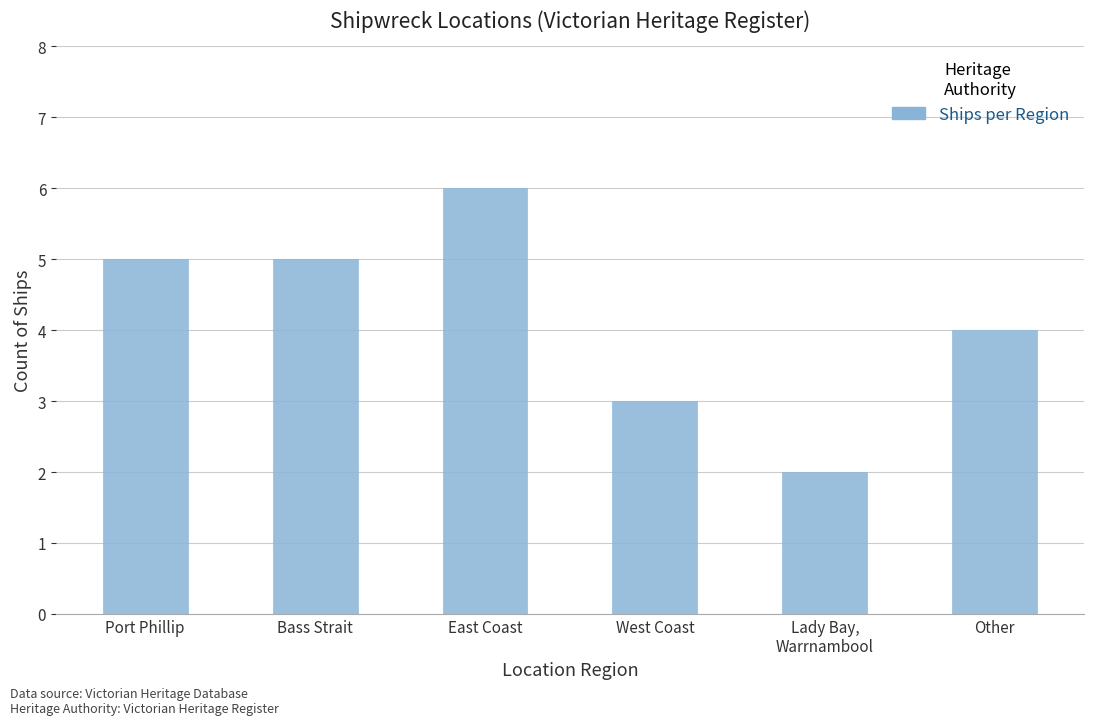

What is the approximate value at Bass Strait?

5